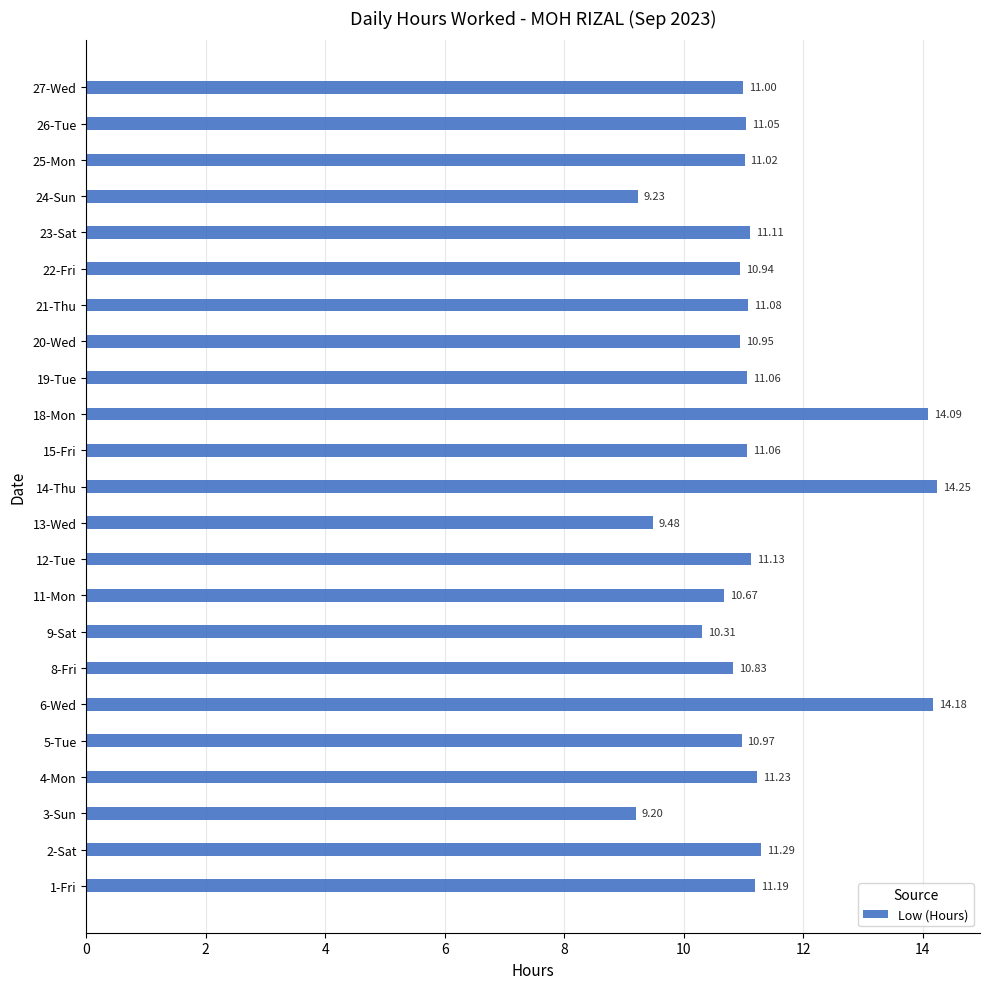

How many data points are less than 11?

9